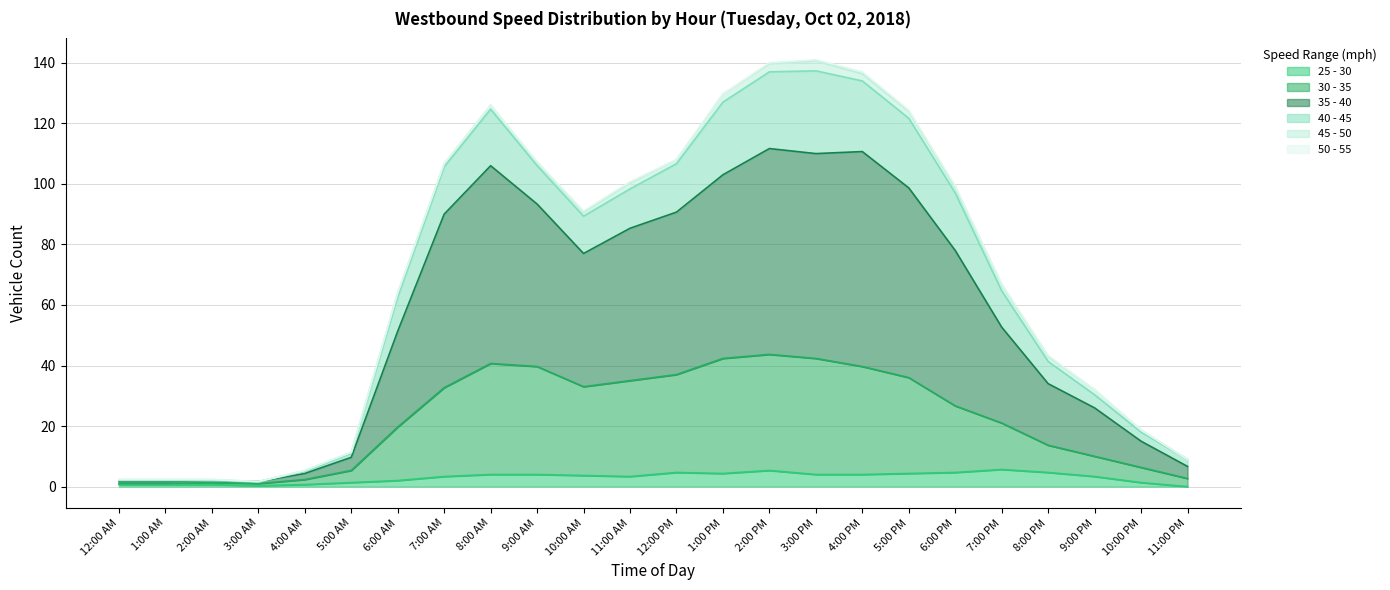

List the labels in order of 35 - 40 value, smallest first.

2:00 AM, 12:00 AM, 1:00 AM, 3:00 AM, 4:00 AM, 11:00 PM, 5:00 AM, 6:00 AM, 10:00 PM, 9:00 PM, 7:00 PM, 8:00 PM, 9:00 AM, 10:00 AM, 6:00 PM, 12:00 PM, 11:00 AM, 4:00 PM, 1:00 PM, 2:00 PM, 3:00 PM, 8:00 AM, 7:00 AM, 5:00 PM